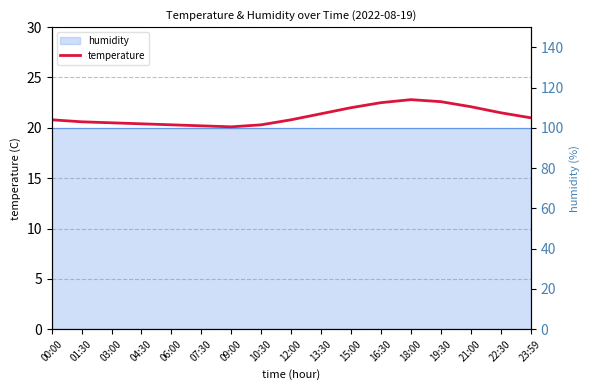

List the labels in order of value, largest first.

18:00, 19:30, 16:30, 21:00, 15:00, 22:30, 13:30, 23:59, 00:00, 12:00, 01:30, 03:00, 04:30, 06:00, 10:30, 07:30, 09:00